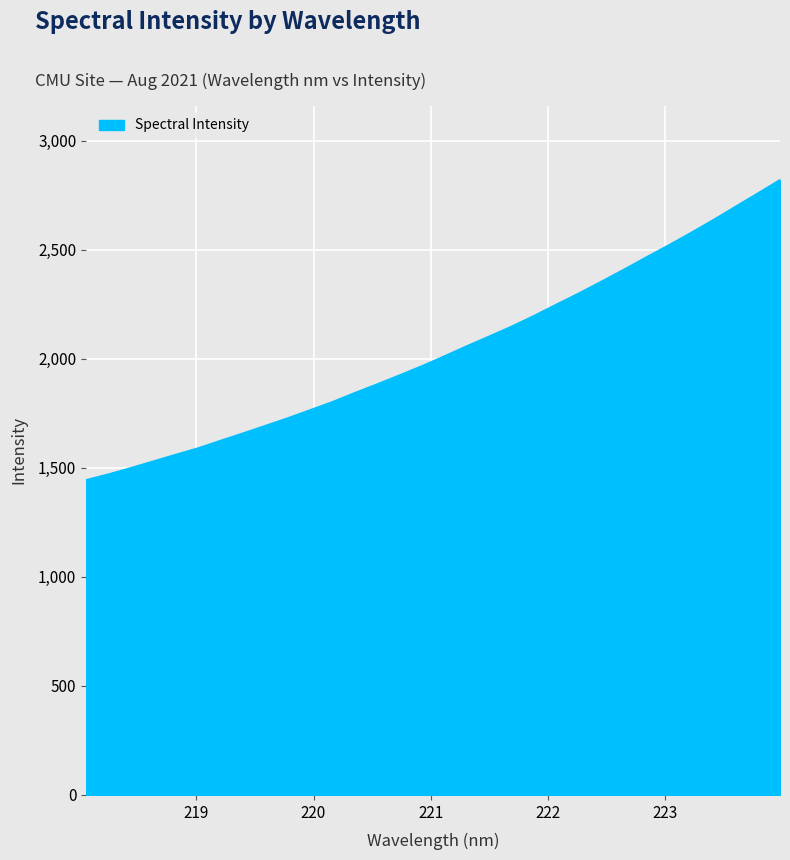

How many categories are shown in the chart?

32